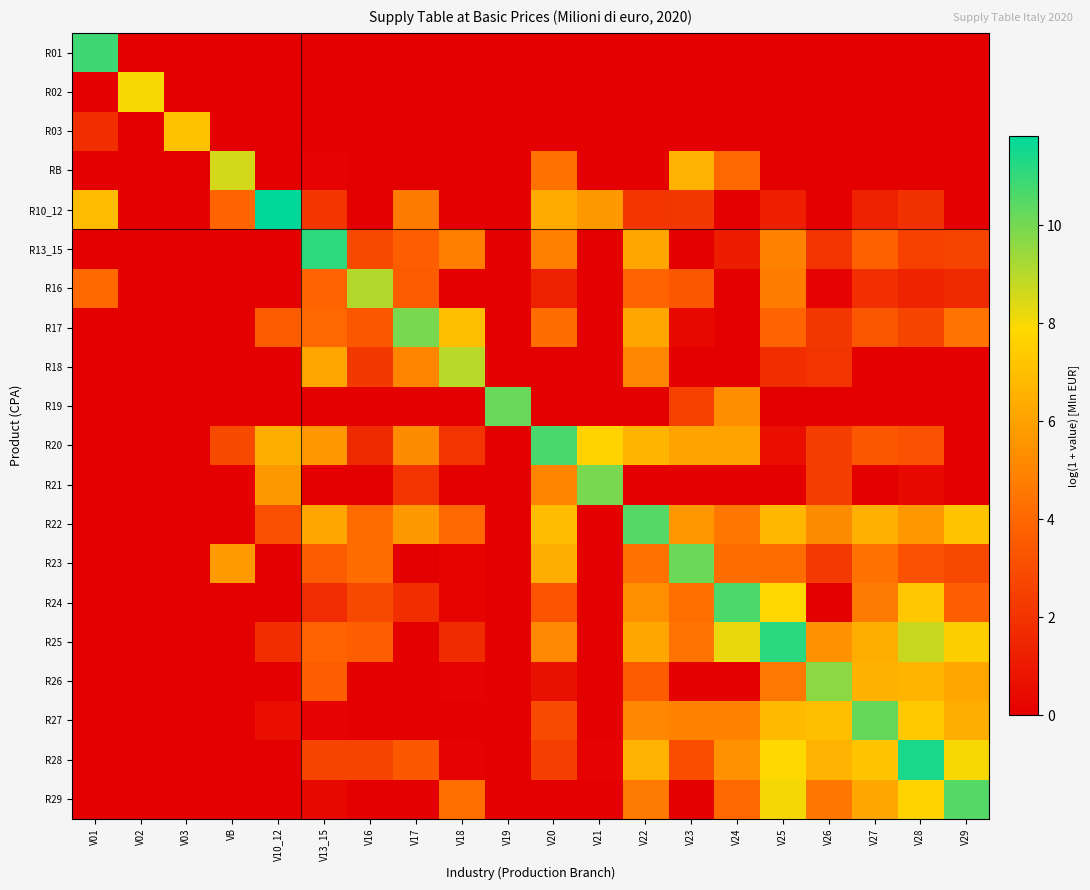

Between V19 and V21, which series saw the biggest shift?

R19